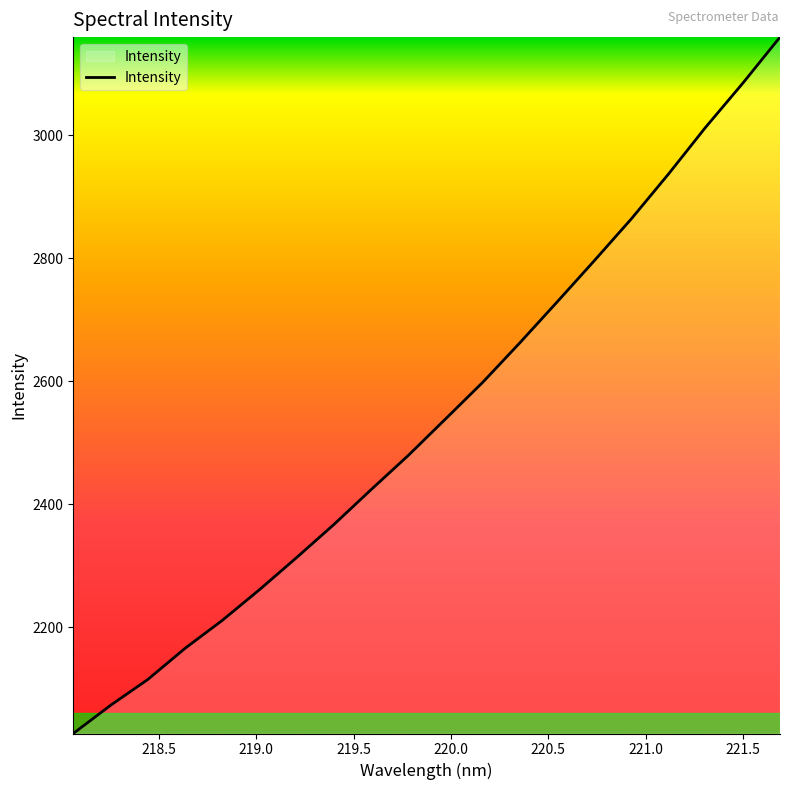

How many series are shown in this chart?

1